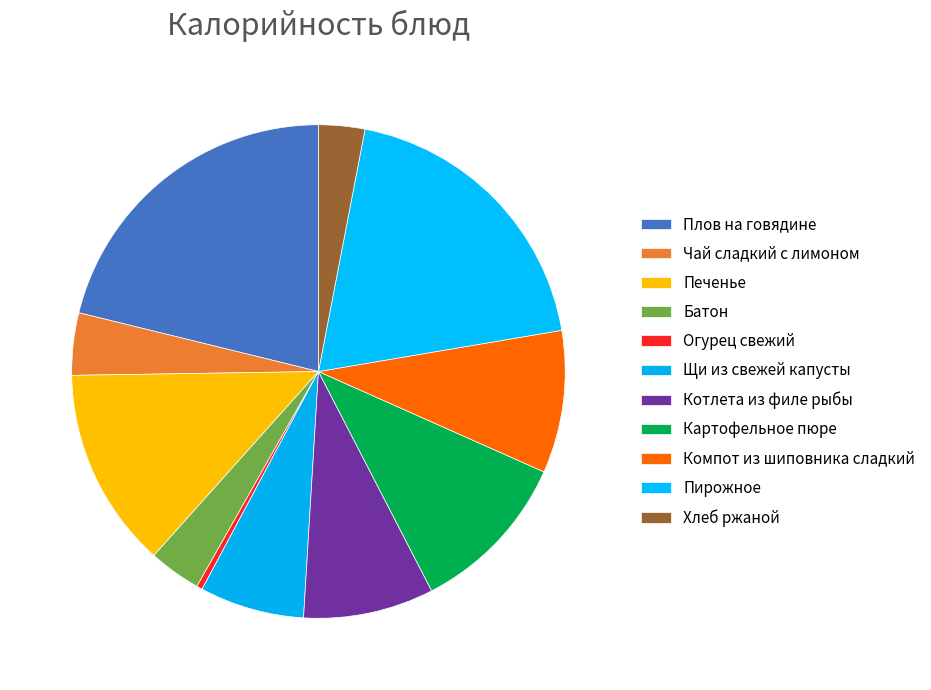

Does Огурец свежий represent more than half of the total?

No